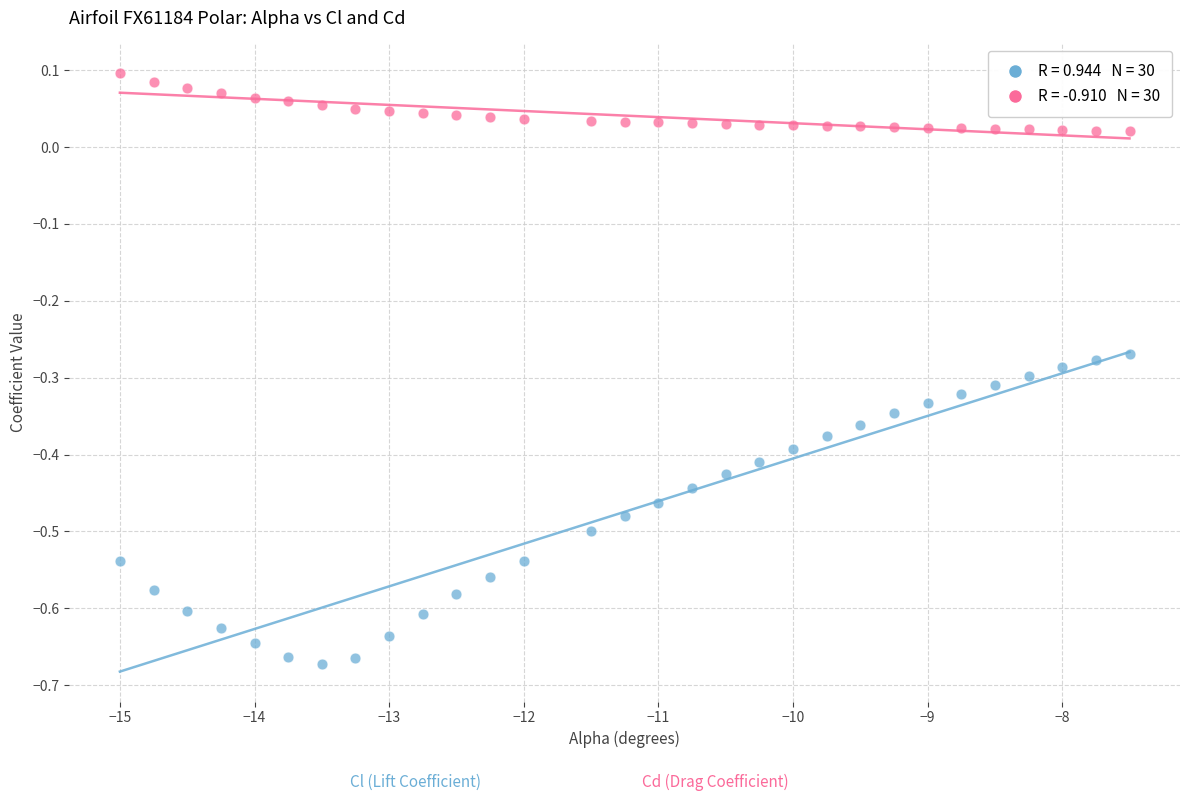

Across all data points, what is the range of X values (max minus min)?

7.5